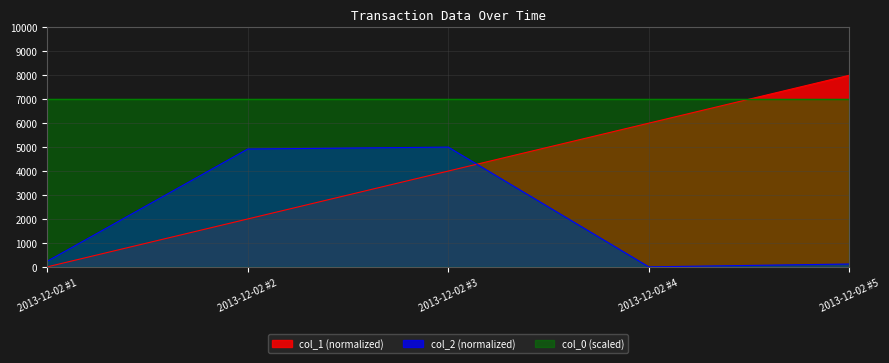

What is the greatest value displayed?

8000.0